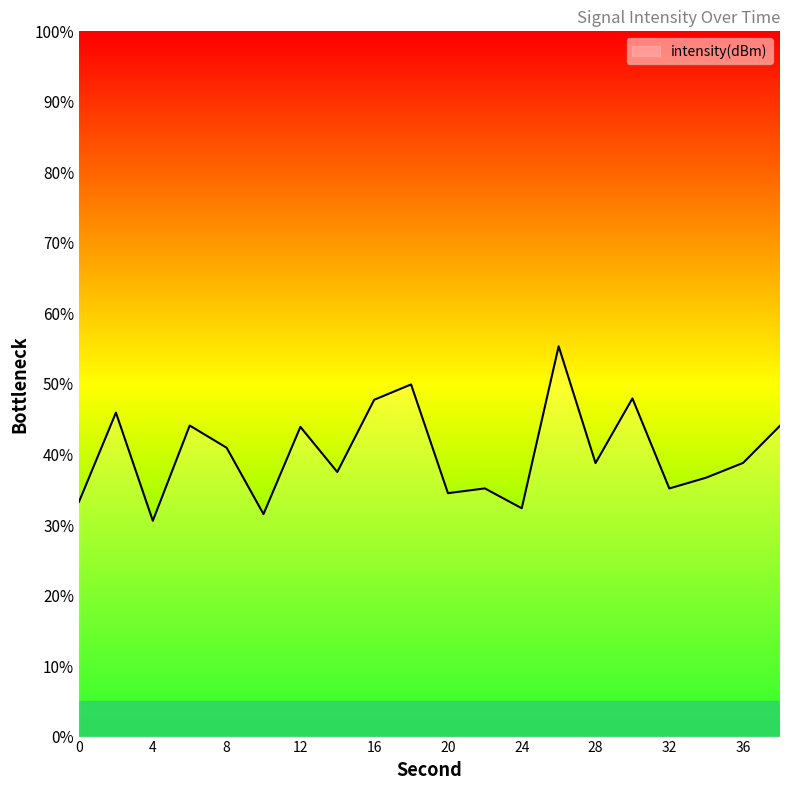

What is the maximum value shown in the chart?

55.3